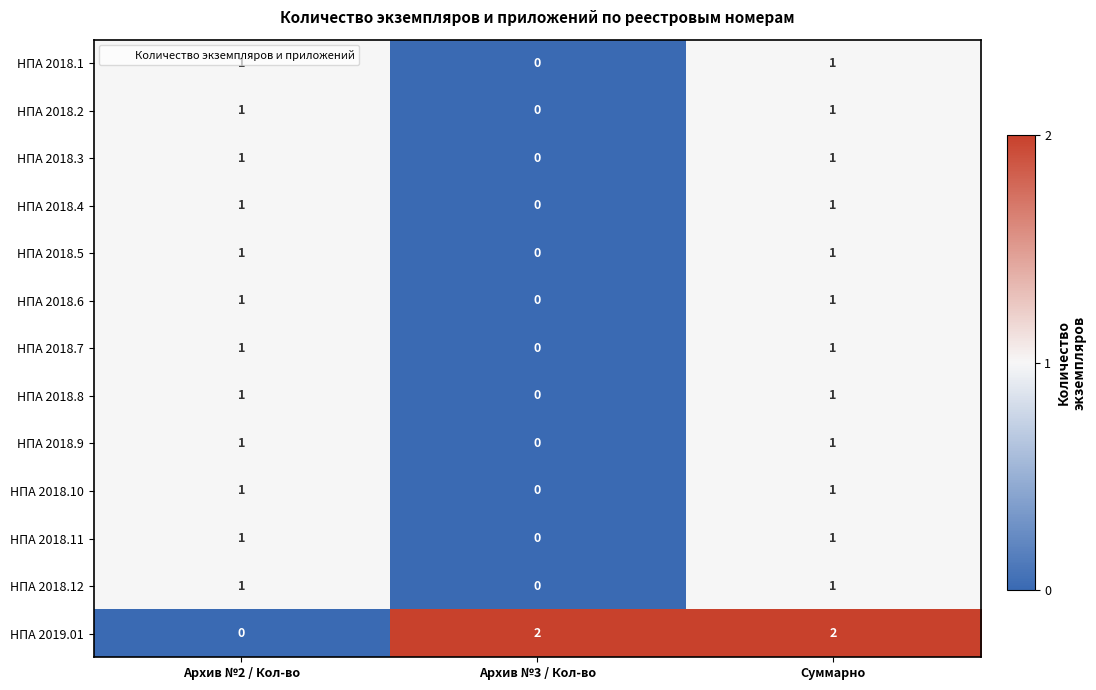

Count the НПА 2018.4 values in the range 0 to 1.

3